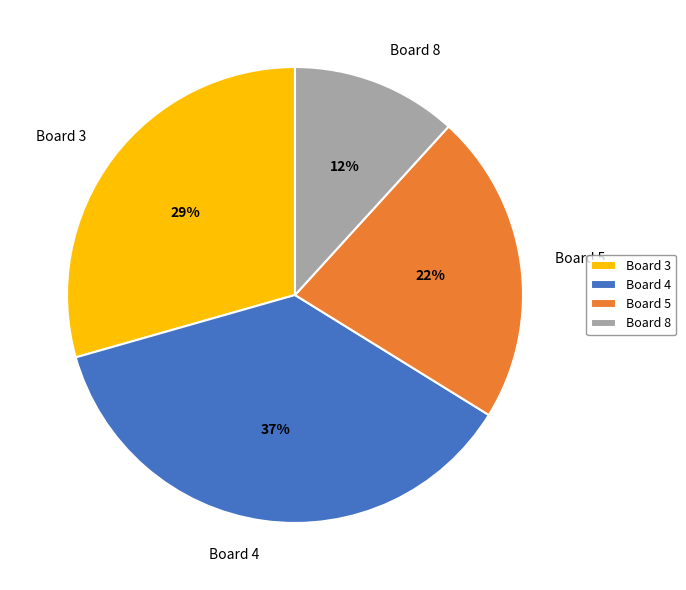

How many slices are in this pie chart?

4